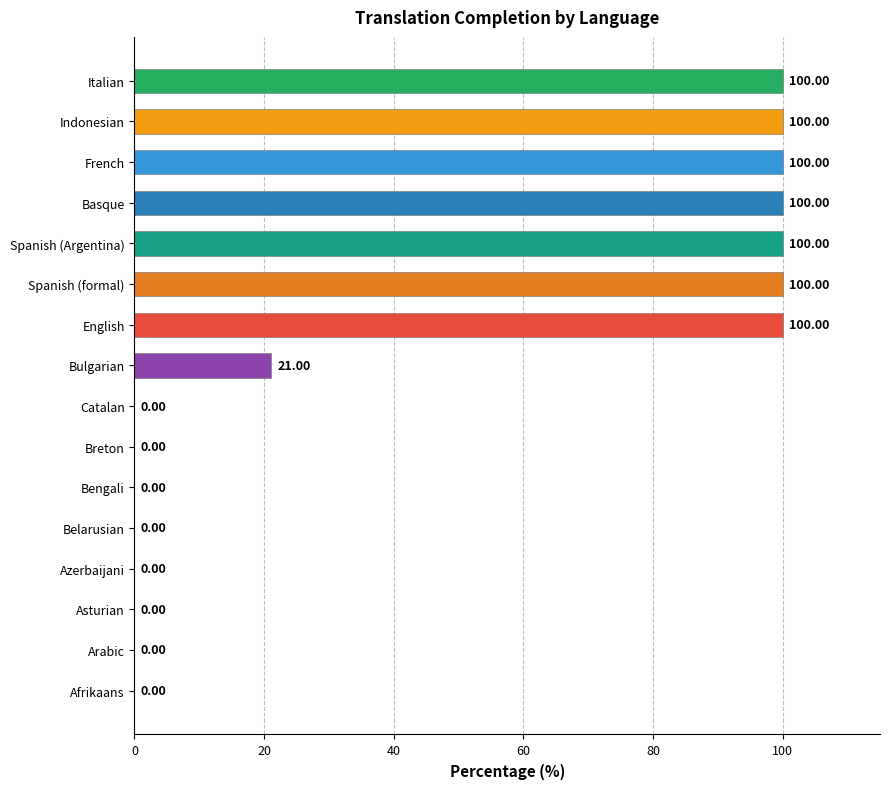

What is the change in value from Belarusian to English?

+100